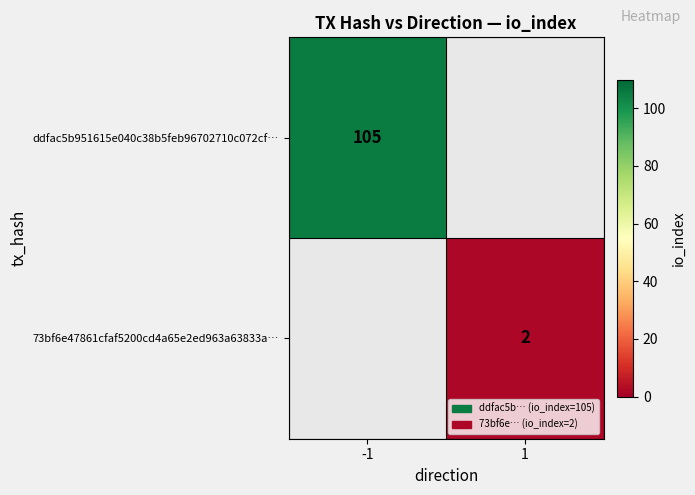

Between 1 and -1, which is larger?

-1